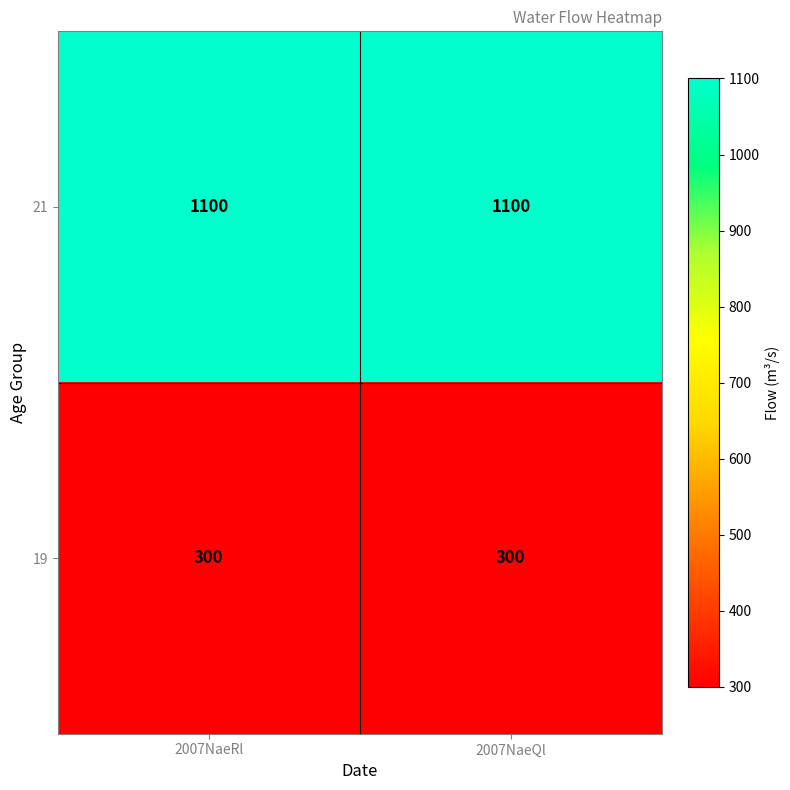

Rank the series at 2007NaeQl from highest to lowest value.

21, 19